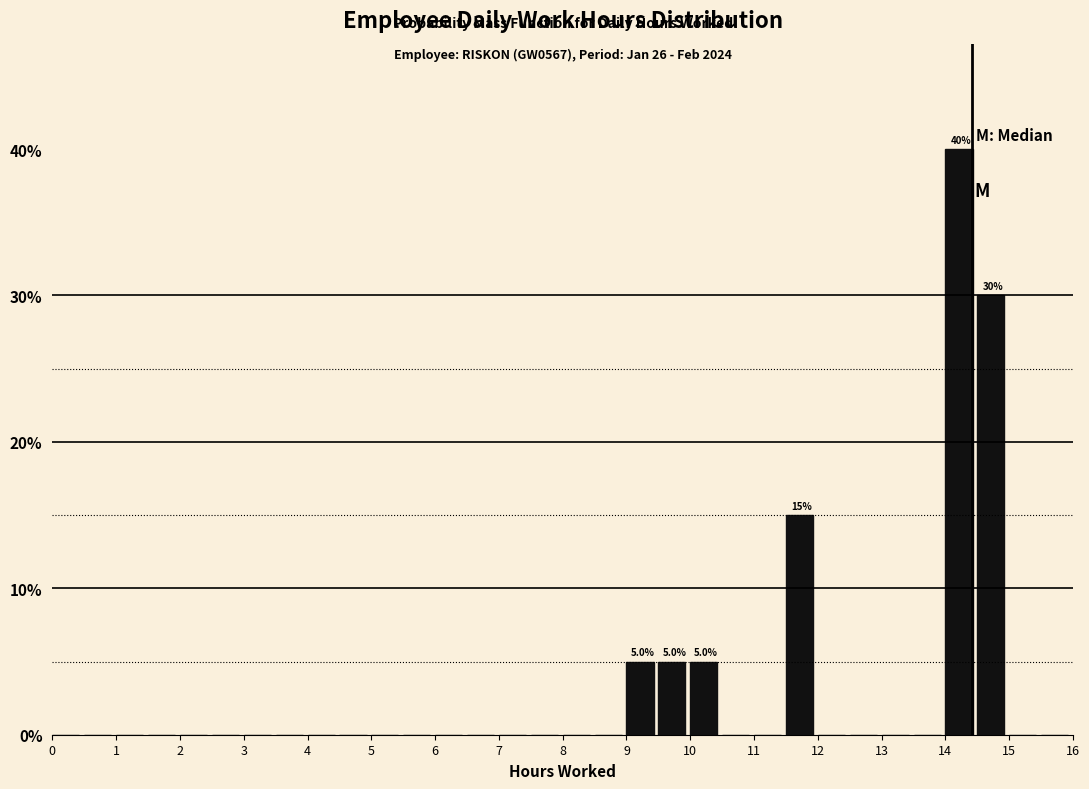

Which range on the x-axis has the tallest bar?

14.0 to 14.5